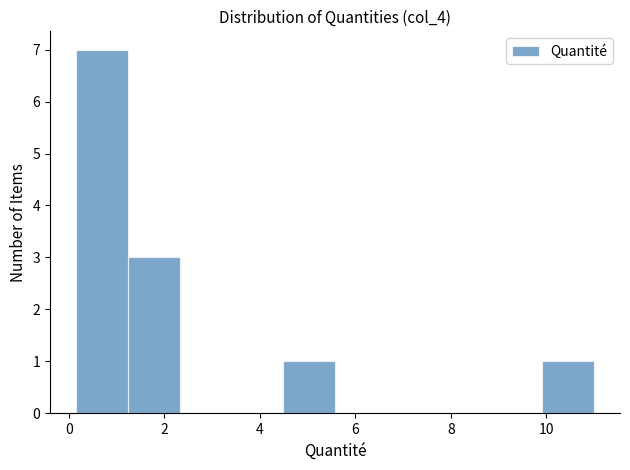

Reading left to right, transcribe this chart: for each bar, give the range it covers on the x-axis and its height. Neither the bar edges nor the heights are printed on the chart, so give them approximately, as read against the axes.

0.2 to 1.2: 7
1.2 to 2.4: 3
2.4 to 3.4: 0
3.4 to 4.4: 0
4.4 to 5.6: 1
5.6 to 6.6: 0
6.6 to 7.8: 0
7.8 to 8.8: 0
8.8 to 10.0: 0
10.0 to 11.0: 1